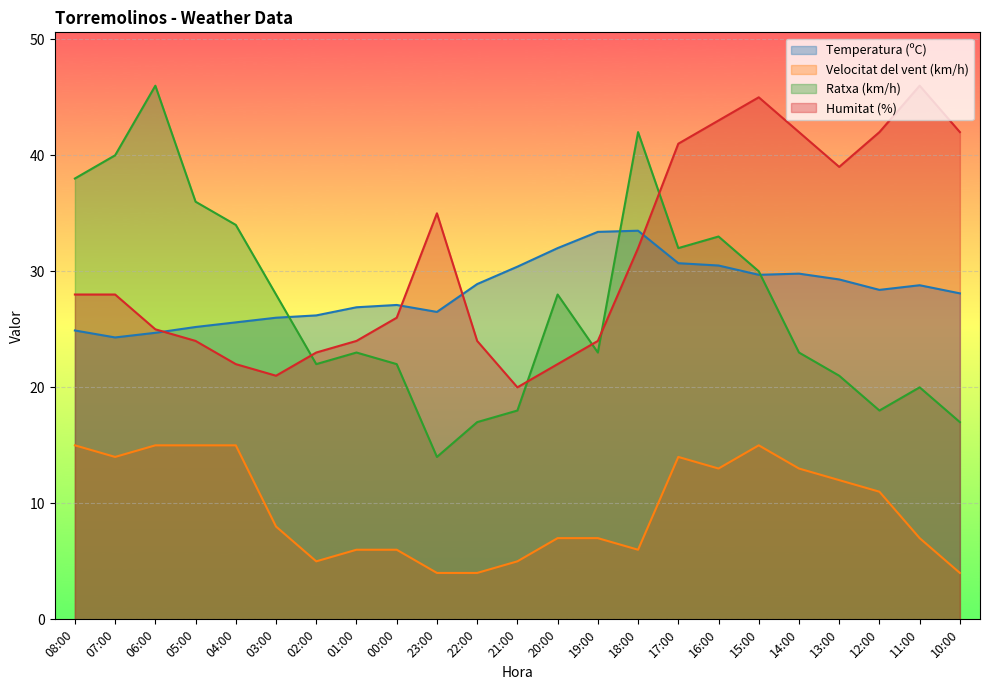

Which series has the widest spread of values?

Ratxa (km/h)